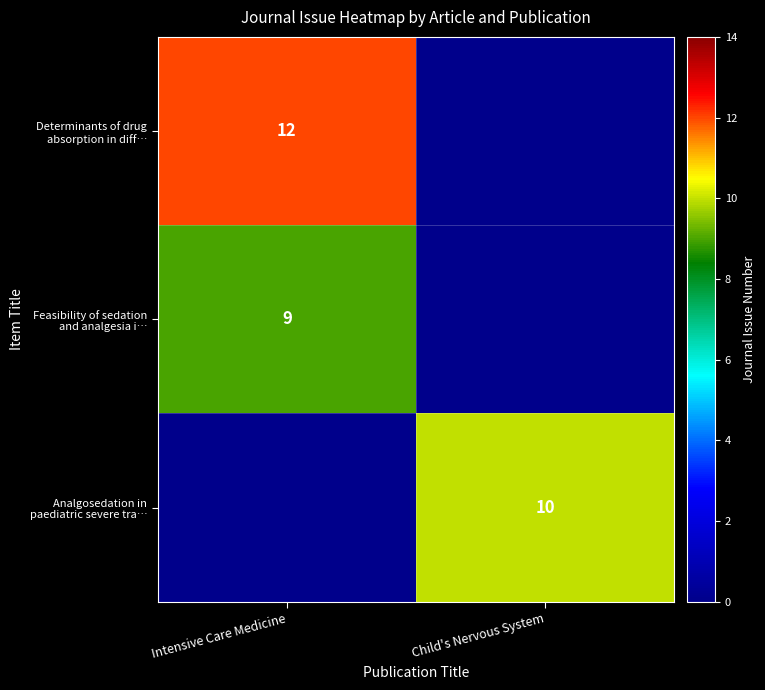

What is the total value across all series at Intensive Care Medicine?

21